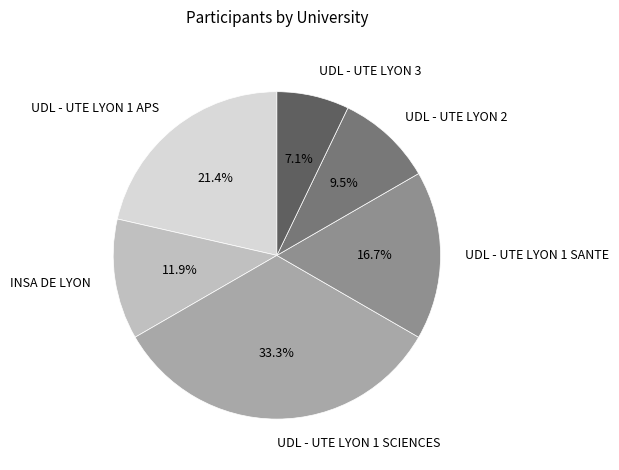

True or false: UDL - UTE LYON 1 SCIENCES accounts for 33% of the total.

True